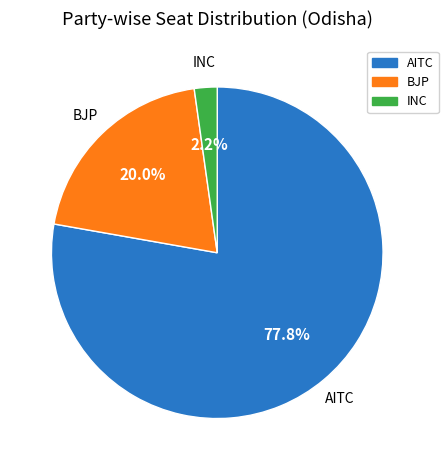

Which has a higher value, AITC or INC?

AITC